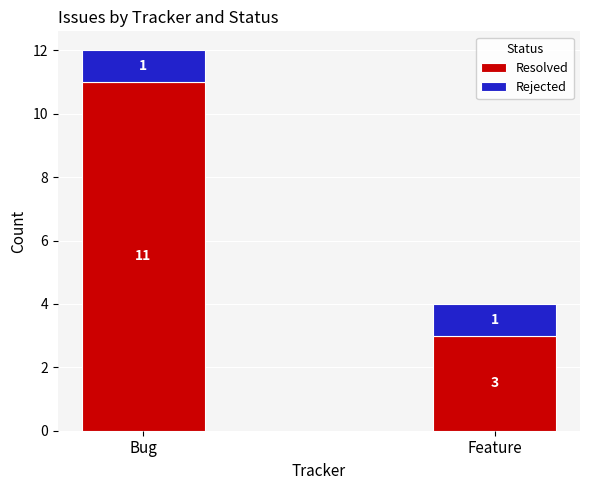

What is the total value across all series at Bug?

12